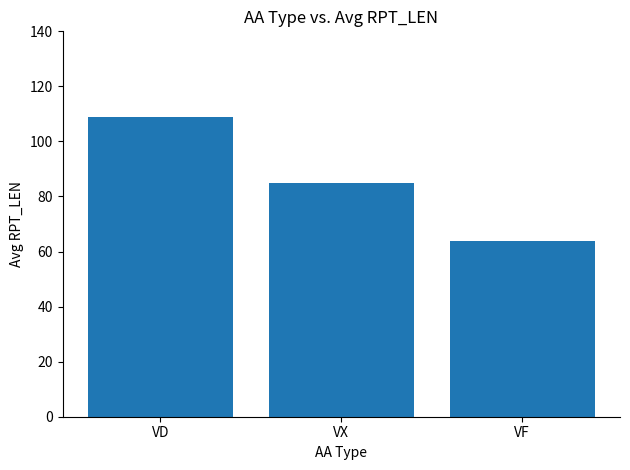

True or false: the data shows 108.8 at VD.

True